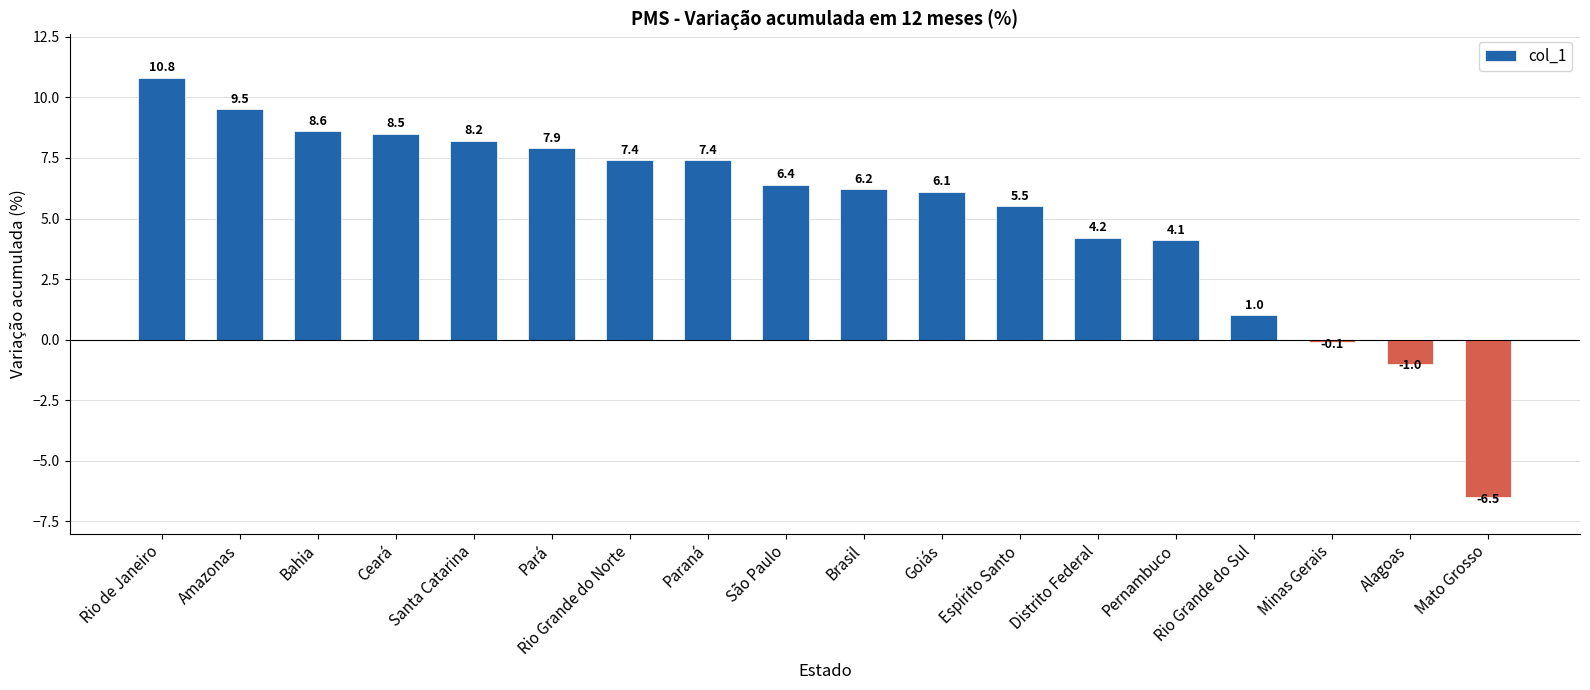

What is the difference between the values at Rio Grande do Sul and Bahia?

7.6